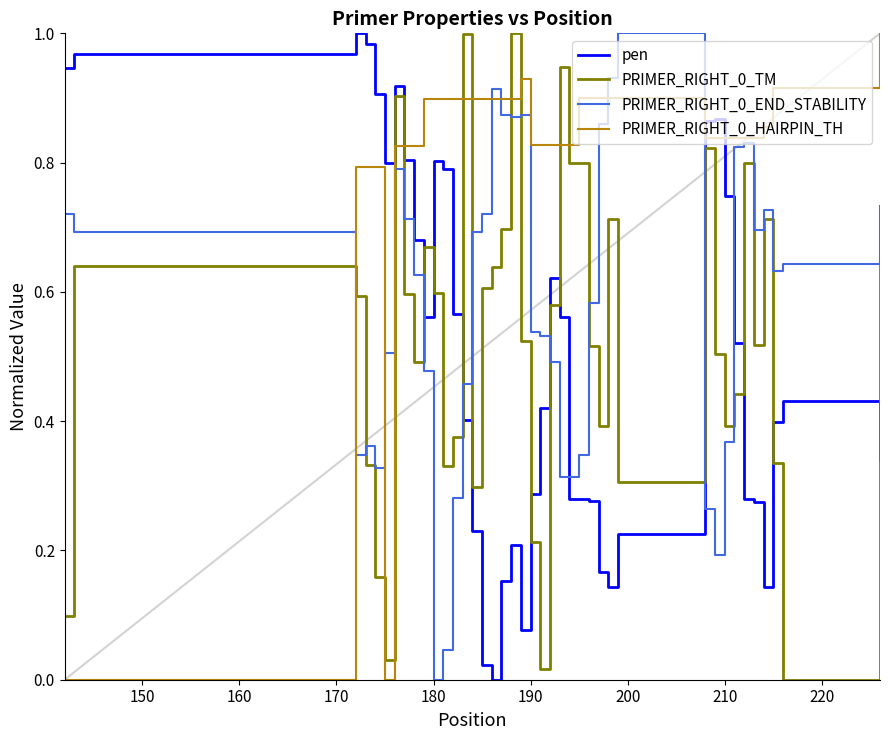

True or false: pen and PRIMER_RIGHT_0_TM intersect in this chart.

True